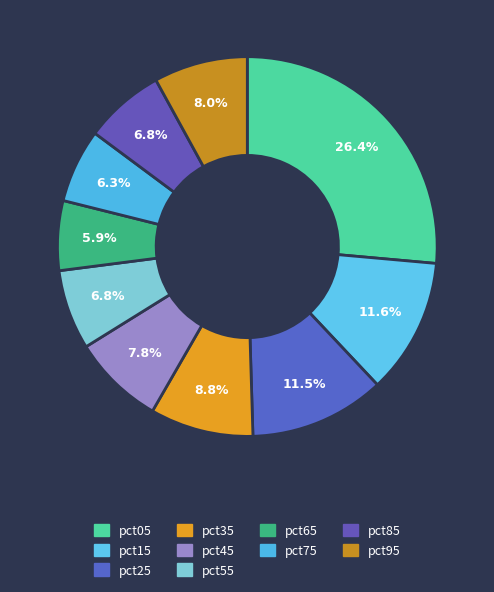

Rank the categories by value from highest to lowest.

pct05, pct15, pct25, pct35, pct95, pct45, pct85, pct55, pct75, pct65